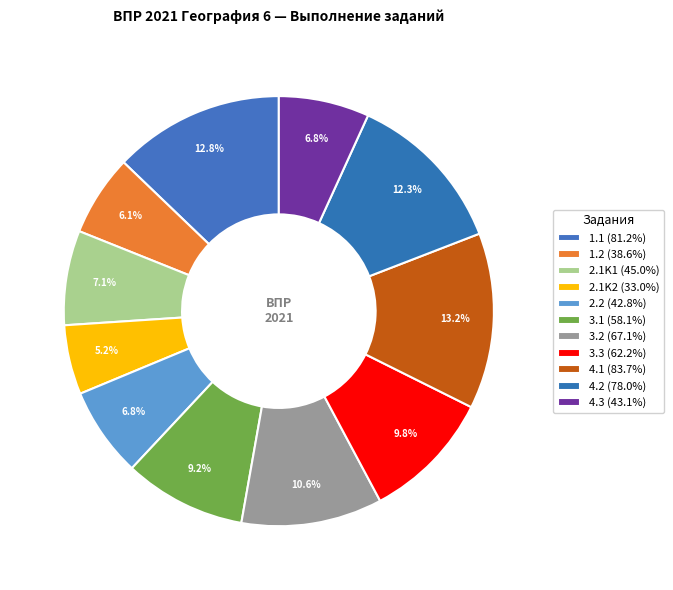

How many segments does this pie chart have?

11